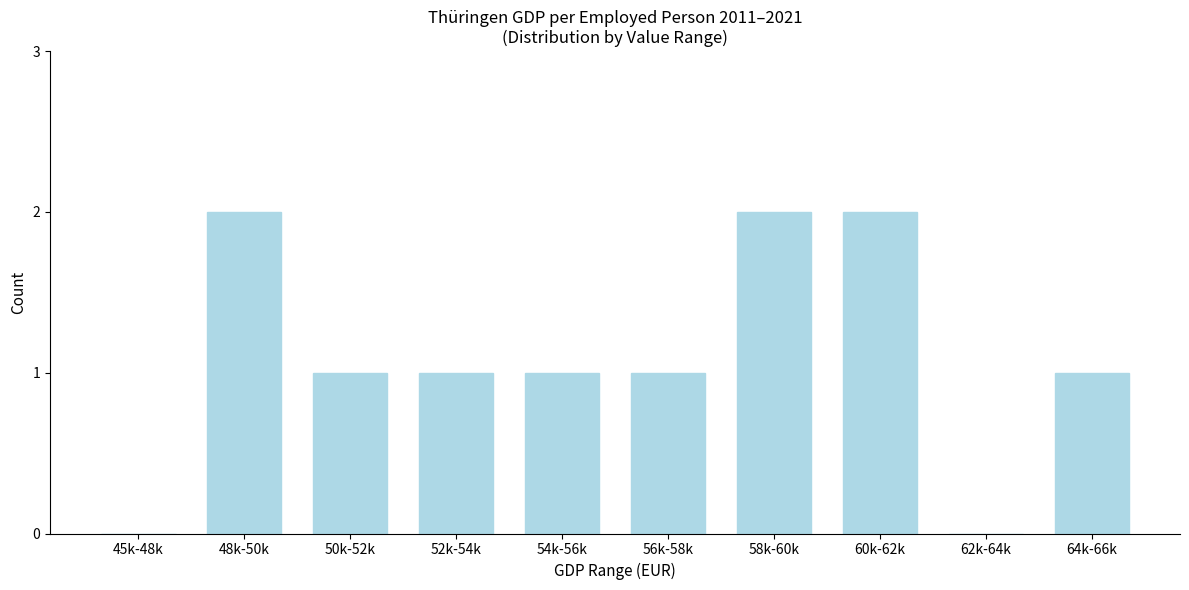

Reading left to right, list all the values displayed in this chart.

45k-48k=0	48k-50k=2	50k-52k=1	52k-54k=1	54k-56k=1	56k-58k=1	58k-60k=2	60k-62k=2	62k-64k=0	64k-66k=1